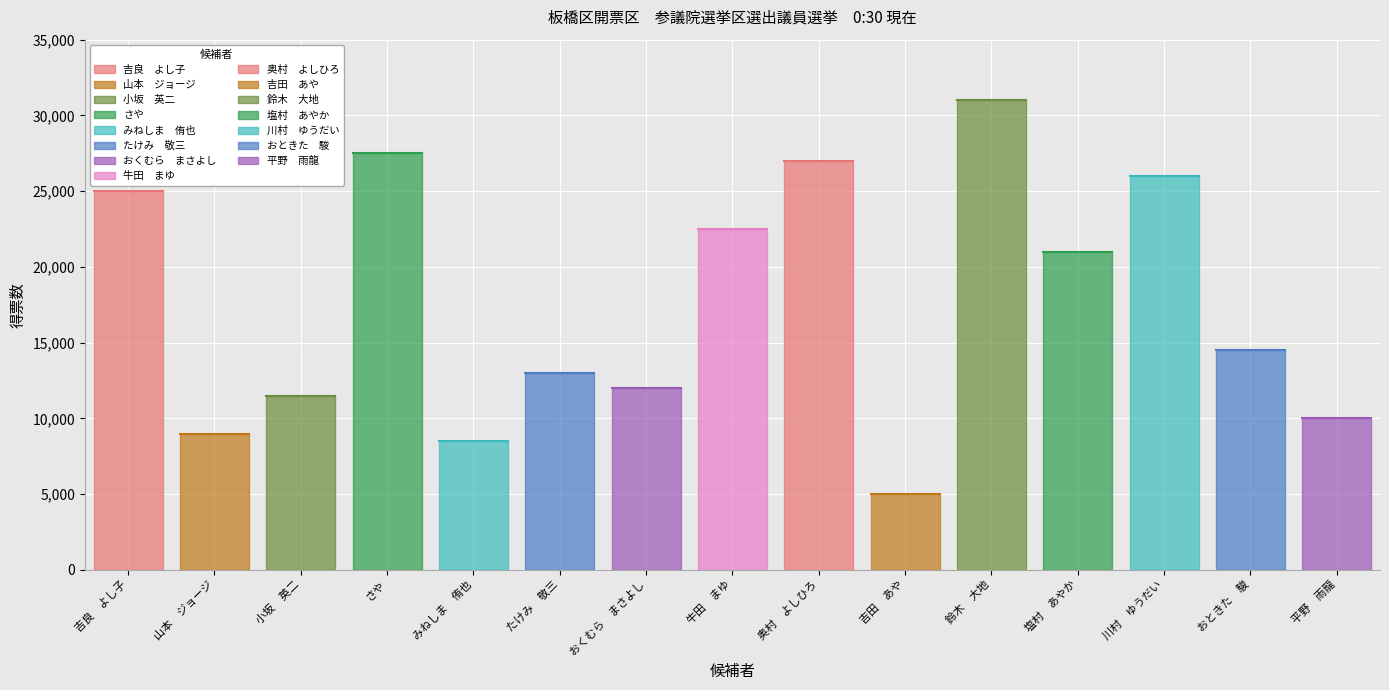

What is the sum of all values?

263500